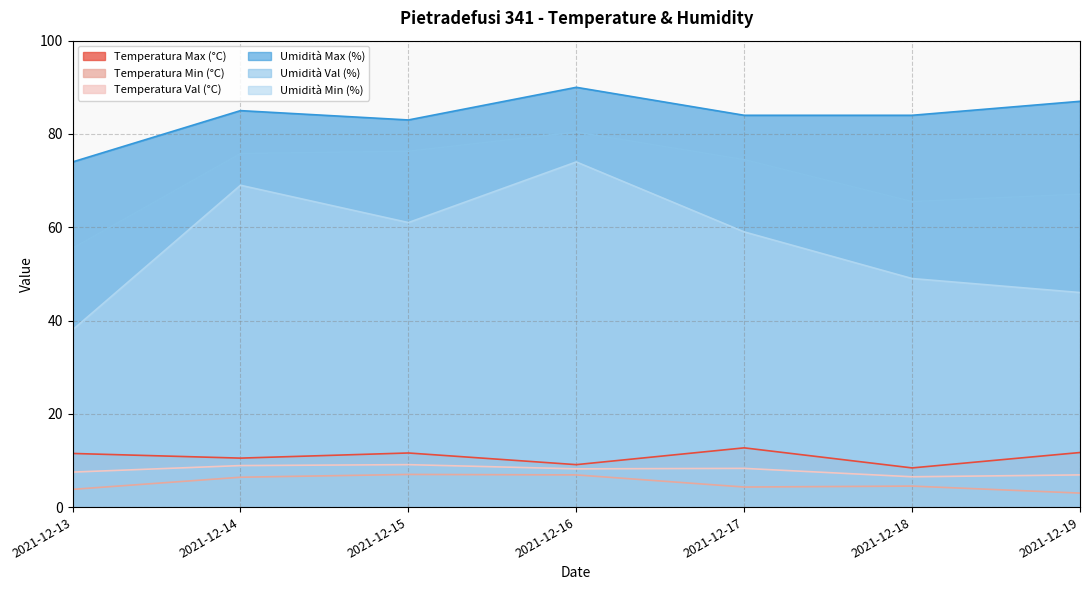

Rank the series at 2021-12-13 from highest to lowest value.

Umidità Max (%), Umidità Val (%), Umidità Min (%), Temperatura Max (°C), Temperatura Val (°C), Temperatura Min (°C)